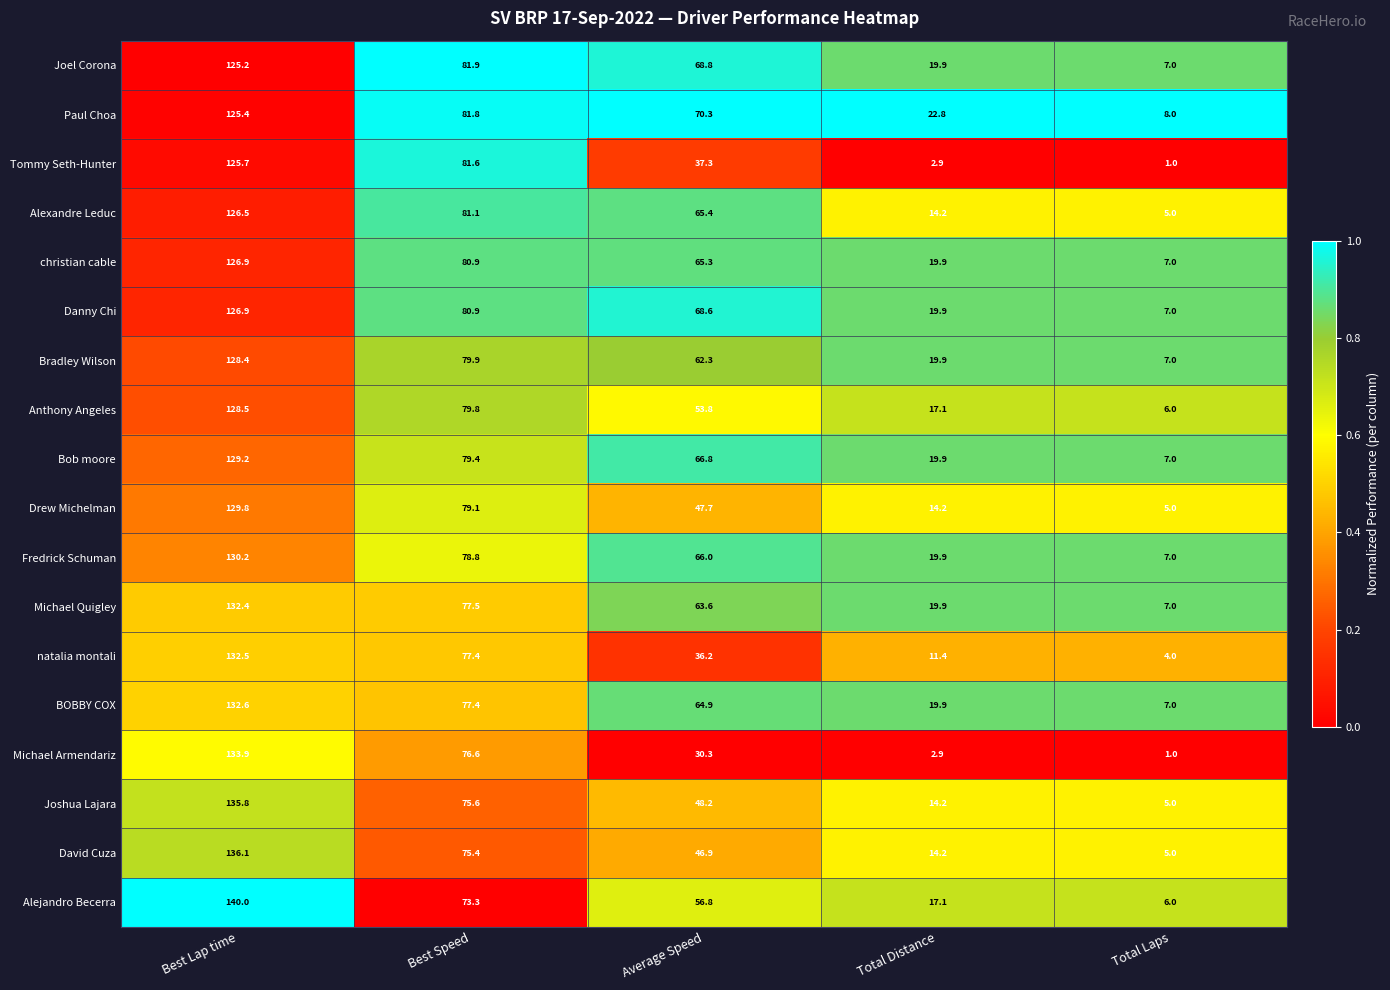

Which series has the widest spread of values?

Alejandro Becerra